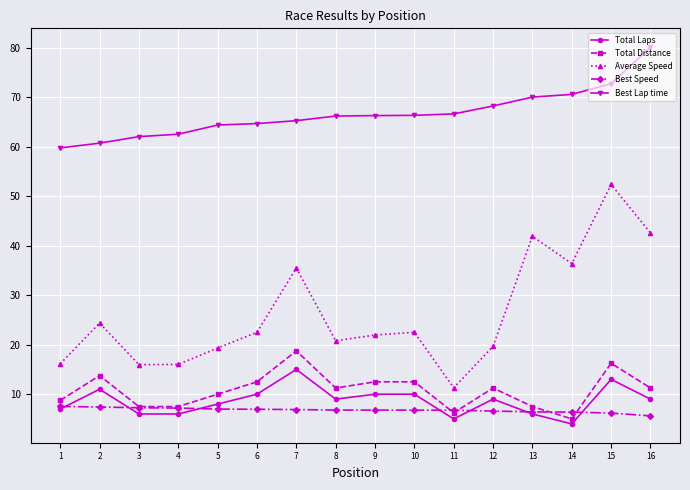

At 2, list the series in order from smallest to largest.

Best Speed, Total Laps, Total Distance, Average Speed, Best Lap time